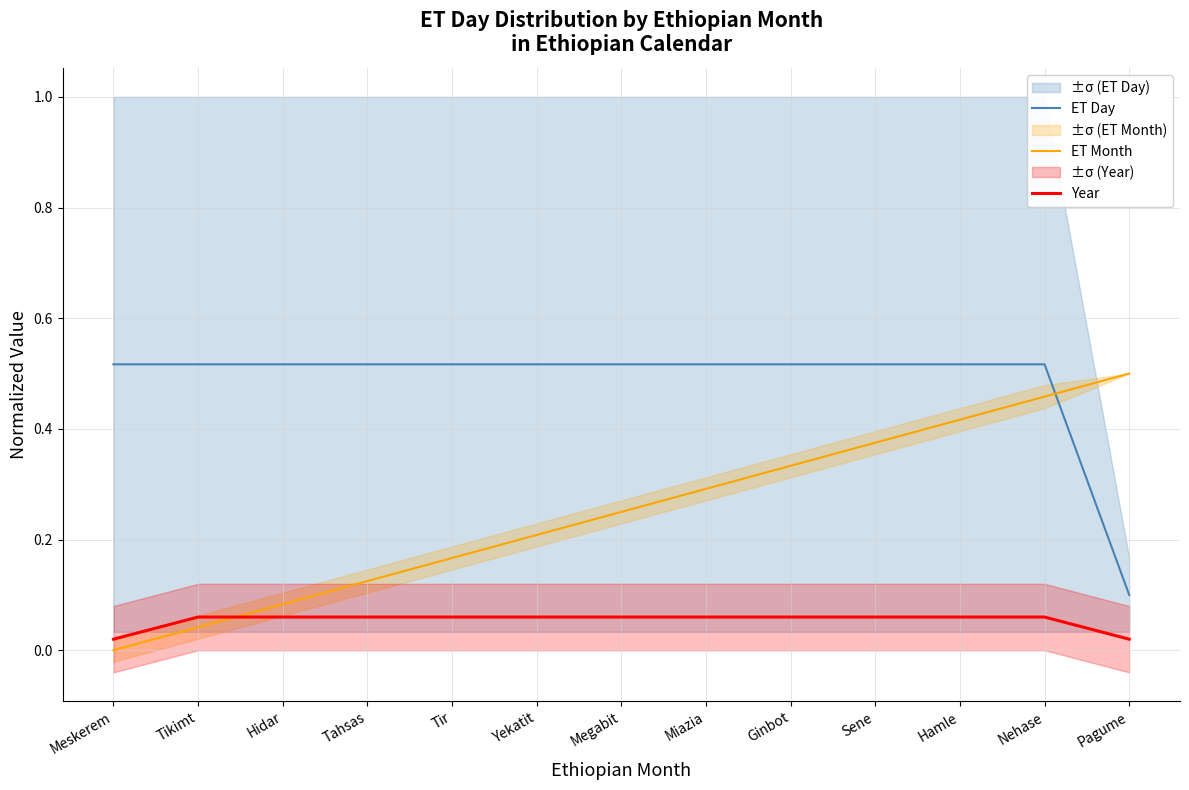

Rank the series at Yekatit from lowest to highest value.

Year, ET Month, ET Day